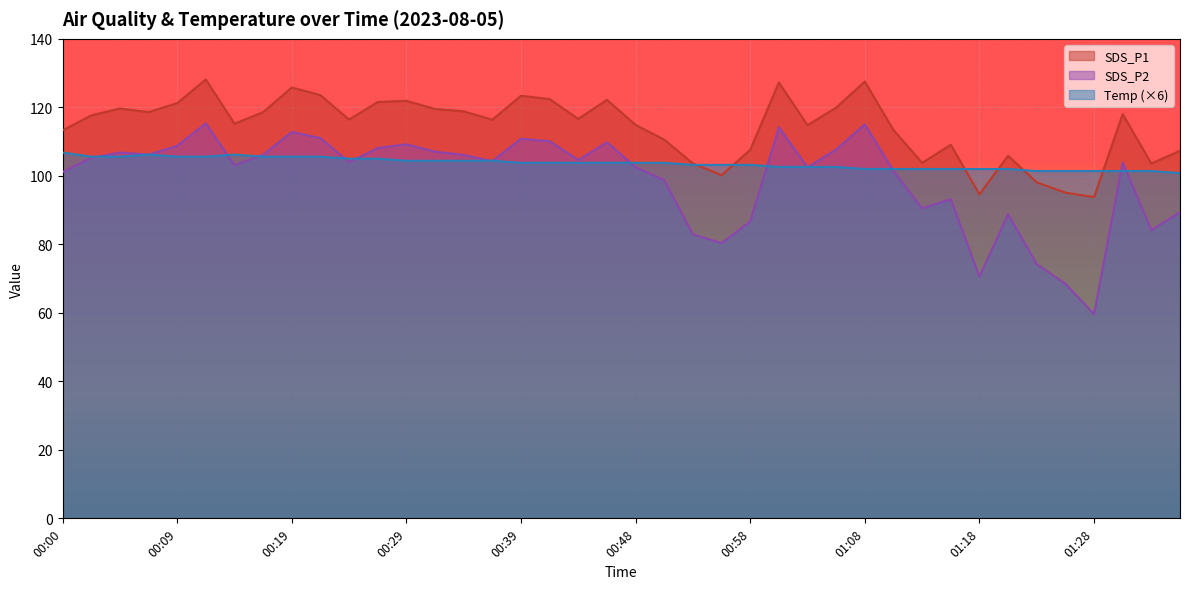

True or false: SDS_P1 and SDS_P2 cross at least once.

False